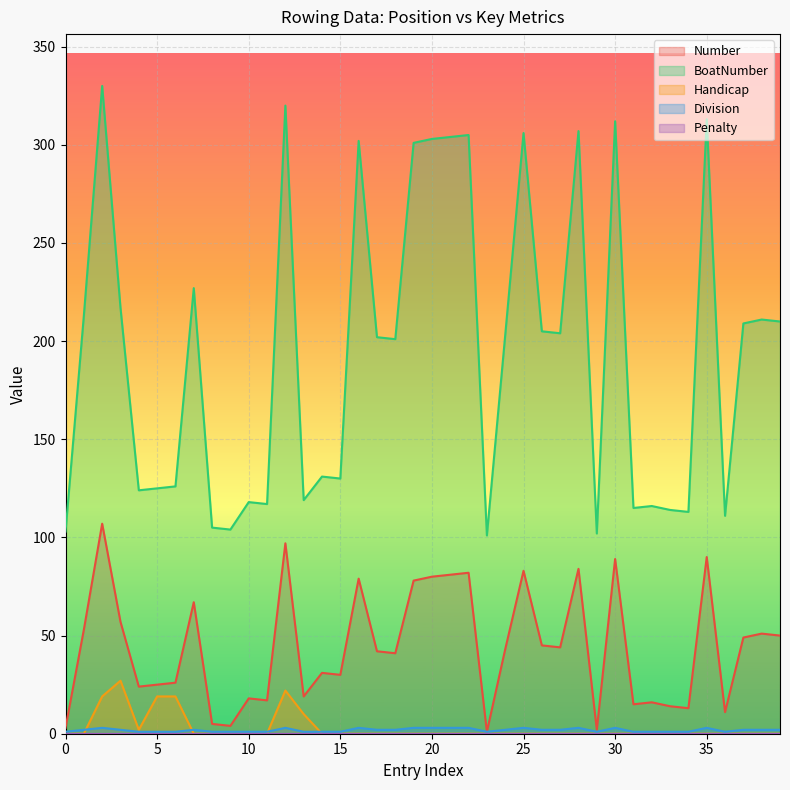

The value of Handicap at 0 is 0. True or false?

True